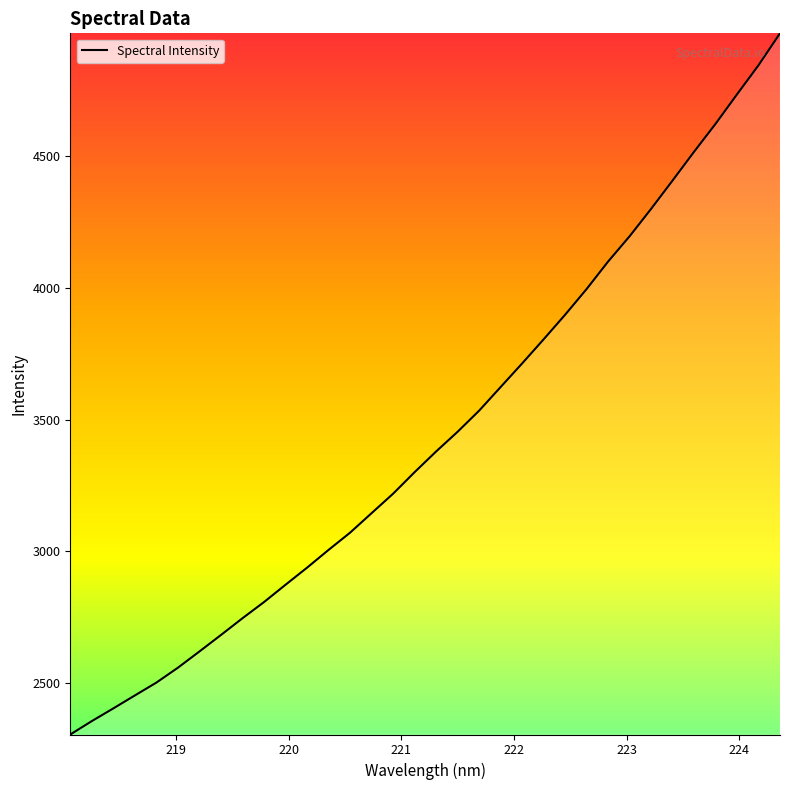

What is the difference between the maximum and minimum values?

2661.1